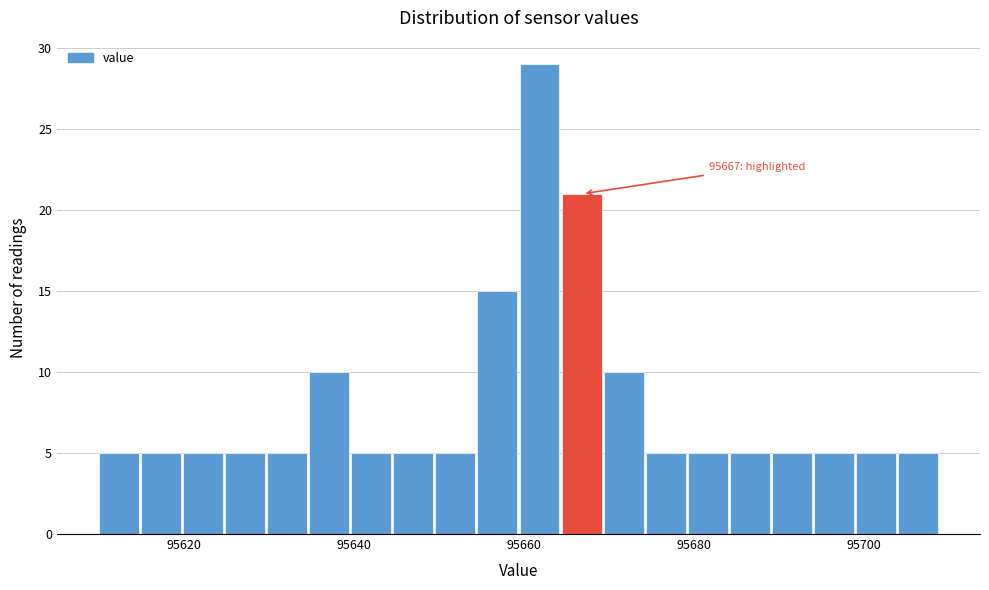

Around what value on the x-axis is the tallest bar? Give the approximate position of its centre, as read against the axis.

95662